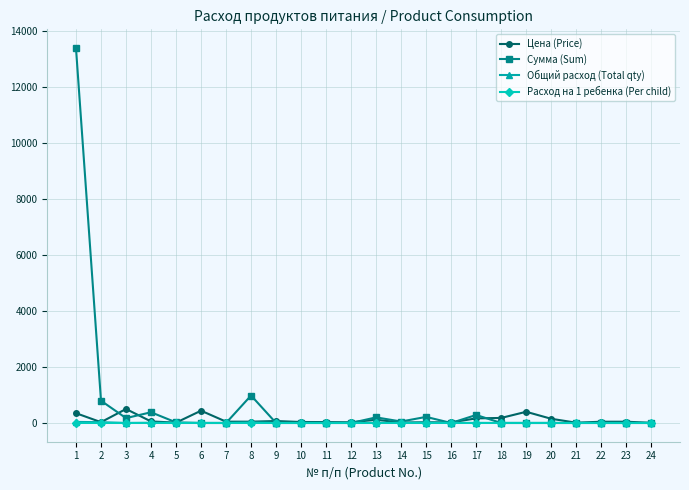

What is the approximate value of Цена (Price) at 6?

438.9